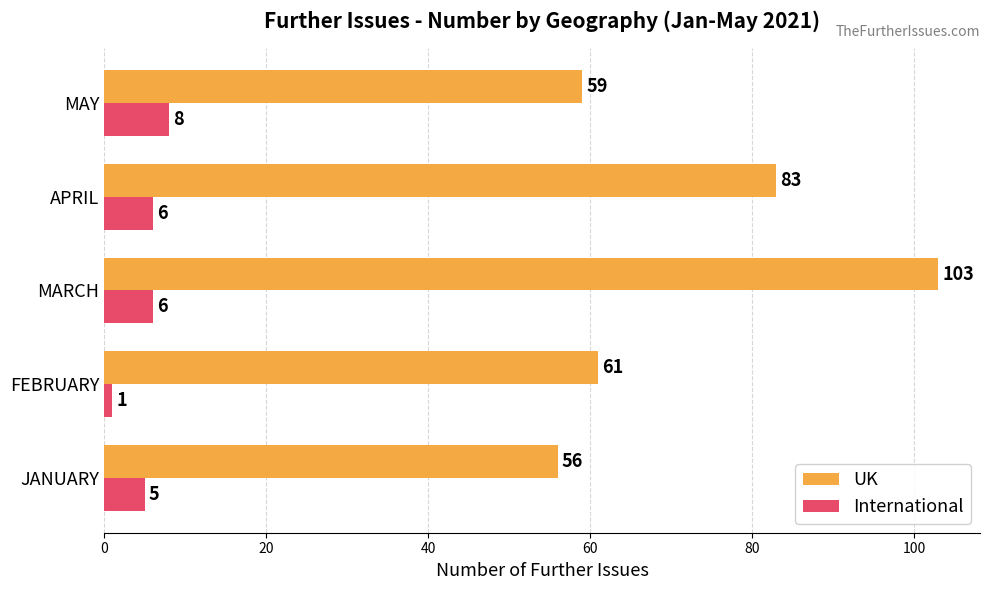

What is the difference between the highest and lowest values at MAY?

51